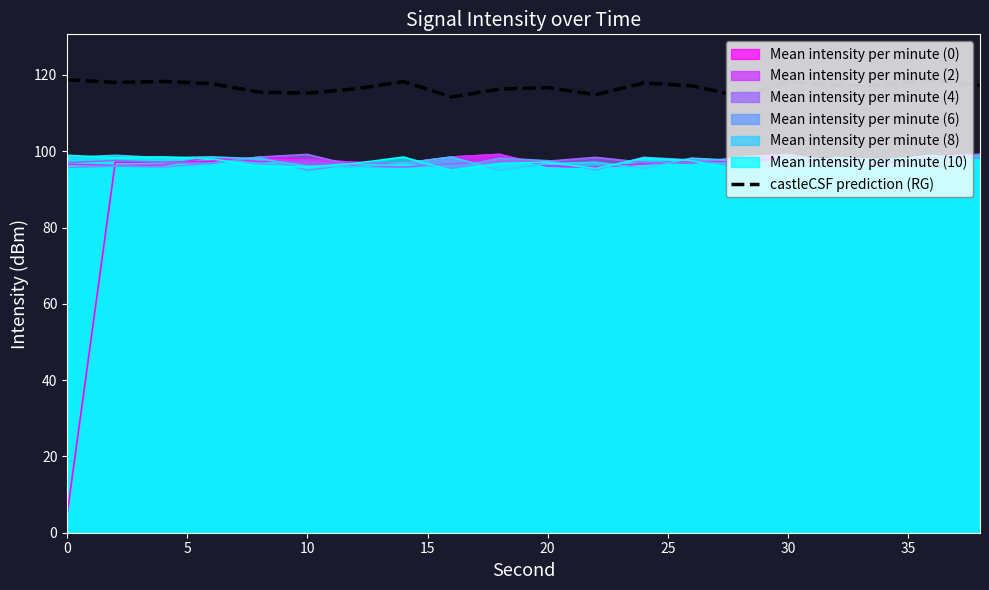

Which series has the largest total across all categories?

castleCSF prediction (RG)